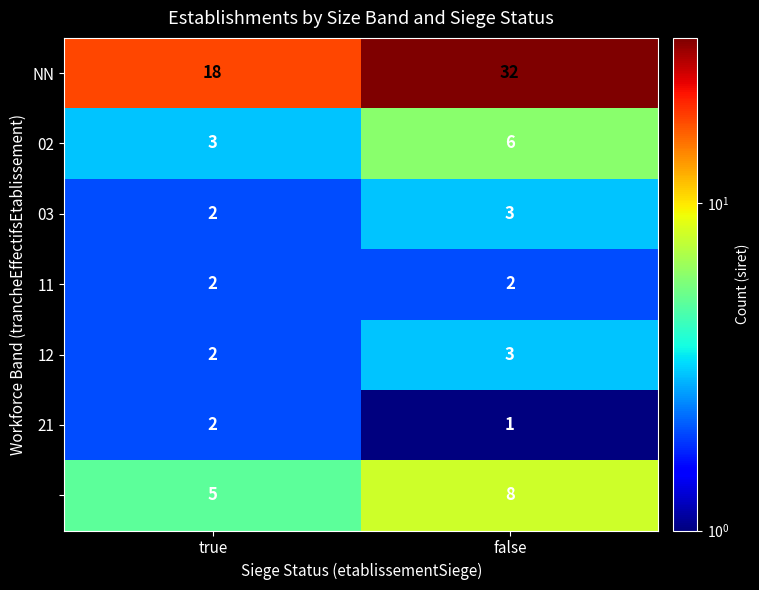

What is the total value across all series at false?

55